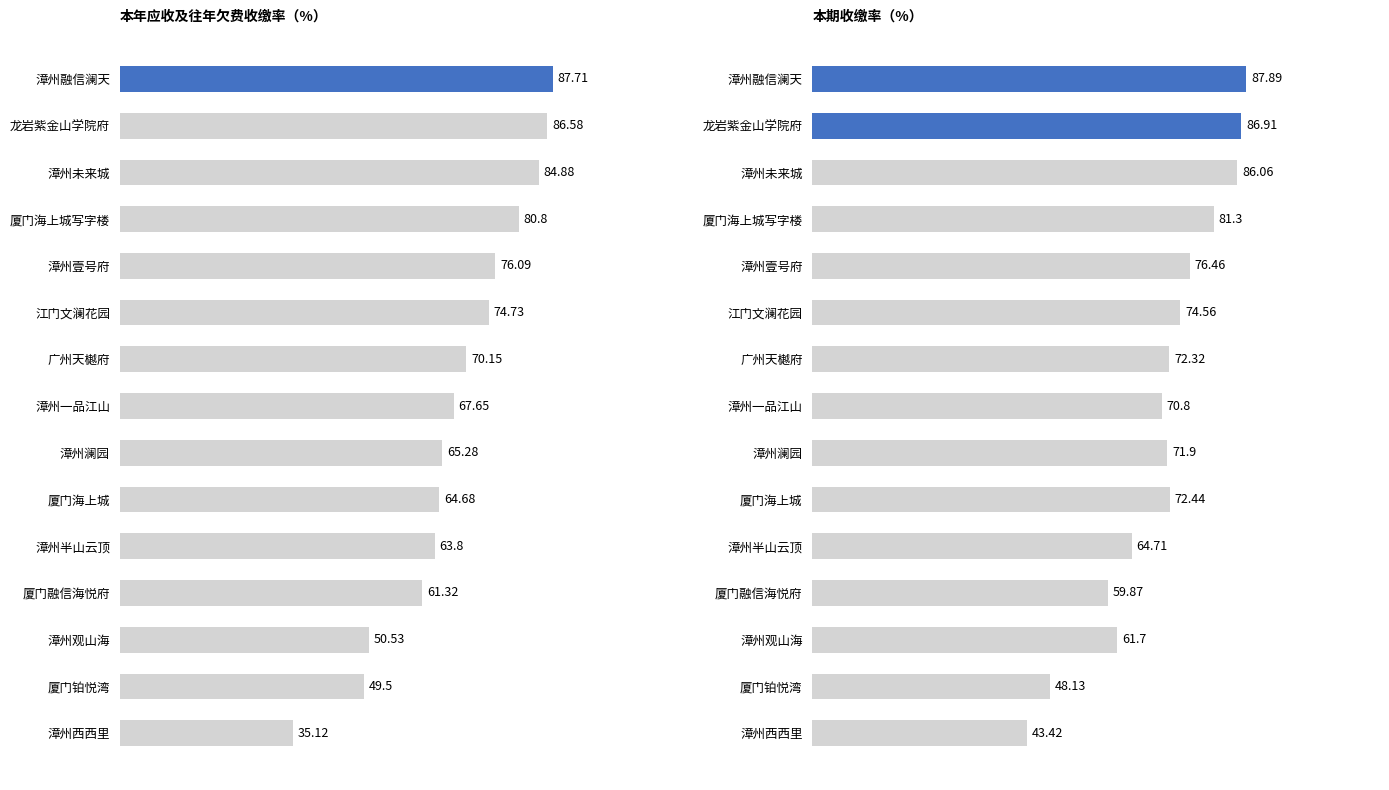

Are the bars grouped side by side (vs. stacked)?

Yes